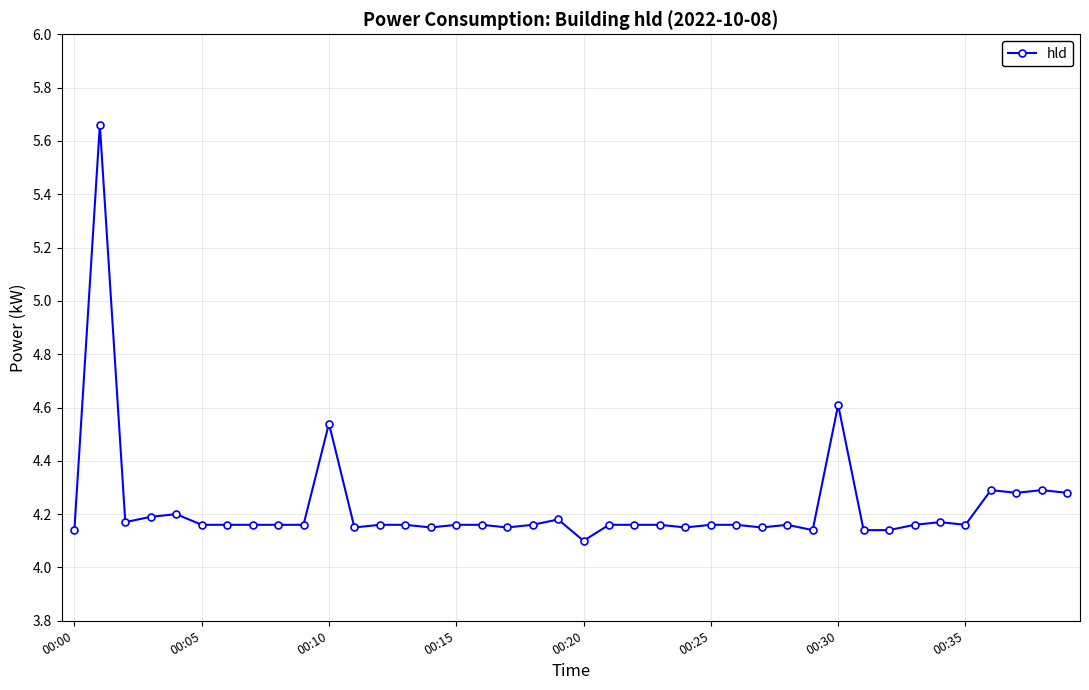

True or false: there are more than 2 points higher than both neighbors.

True